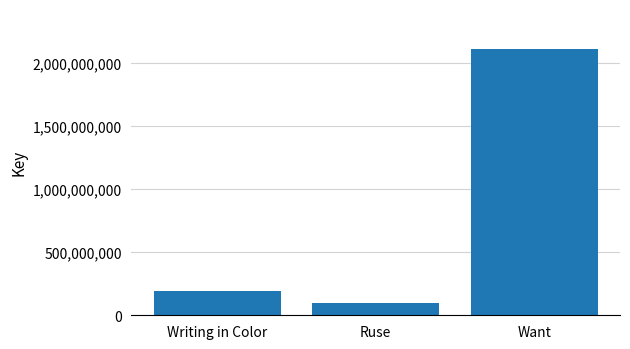

How many bars are there in total?

3